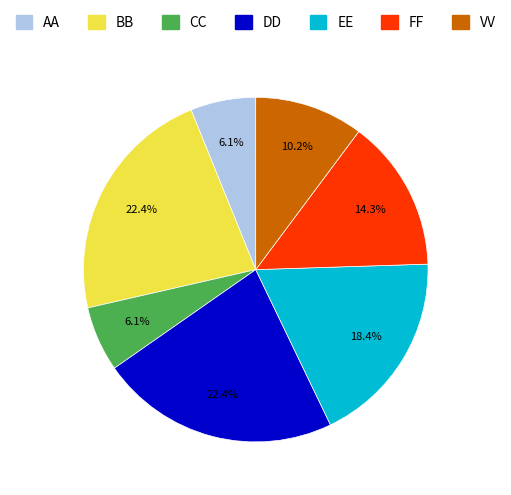

To the nearest percent, what is the difference between the largest and smallest slice percentages?

16%